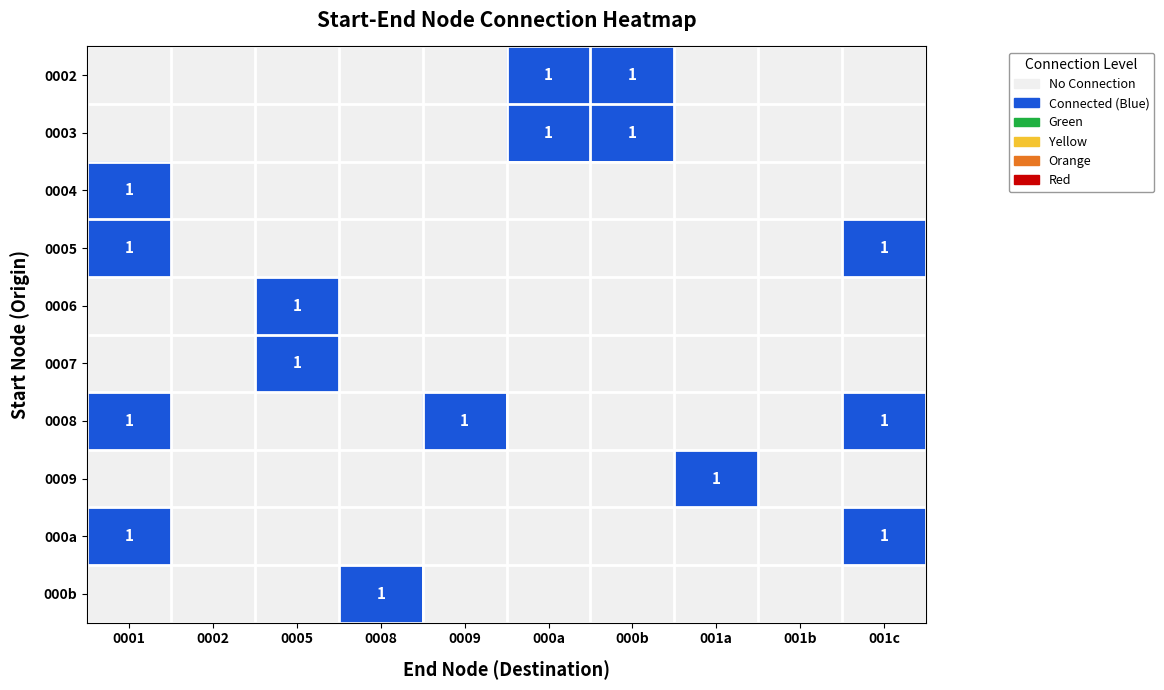

Is it true that 0009 equals 0 at 000b?

True